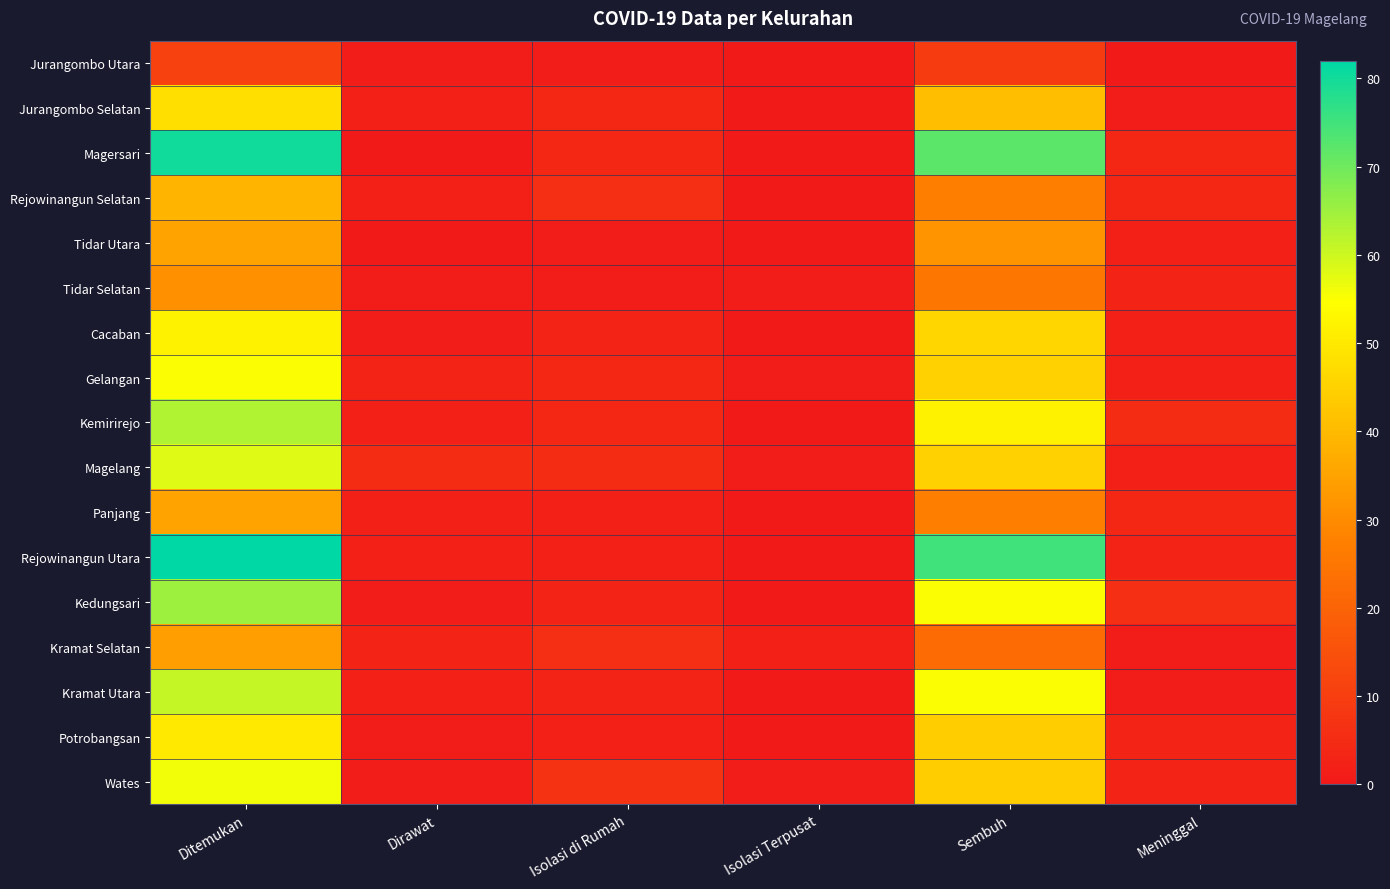

Reading left to right, list all the values displayed in this chart.

Jurangombo Utara: Ditemukan=11	Dirawat=1	Isolasi di Rumah=1	Isolasi Terpusat=0	Sembuh=9	Meninggal=0
Jurangombo Selatan: Ditemukan=48	Dirawat=2	Isolasi di Rumah=4	Isolasi Terpusat=0	Sembuh=41	Meninggal=1
Magersari: Ditemukan=80	Dirawat=0	Isolasi di Rumah=4	Isolasi Terpusat=0	Sembuh=72	Meninggal=4
Rejowinangun Selatan: Ditemukan=39	Dirawat=2	Isolasi di Rumah=6	Isolasi Terpusat=0	Sembuh=27	Meninggal=4
Tidar Utara: Ditemukan=35	Dirawat=0	Isolasi di Rumah=1	Isolasi Terpusat=0	Sembuh=32	Meninggal=2
Tidar Selatan: Ditemukan=31	Dirawat=1	Isolasi di Rumah=1	Isolasi Terpusat=1	Sembuh=25	Meninggal=3
Cacaban: Ditemukan=52	Dirawat=1	Isolasi di Rumah=3	Isolasi Terpusat=0	Sembuh=46	Meninggal=2
Gelangan: Ditemukan=55	Dirawat=3	Isolasi di Rumah=4	Isolasi Terpusat=1	Sembuh=45	Meninggal=2
Kemirirejo: Ditemukan=63	Dirawat=2	Isolasi di Rumah=4	Isolasi Terpusat=0	Sembuh=52	Meninggal=5
Magelang: Ditemukan=58	Dirawat=5	Isolasi di Rumah=5	Isolasi Terpusat=1	Sembuh=45	Meninggal=2
Panjang: Ditemukan=35	Dirawat=2	Isolasi di Rumah=2	Isolasi Terpusat=0	Sembuh=27	Meninggal=4
Rejowinangun Utara: Ditemukan=82	Dirawat=2	Isolasi di Rumah=2	Isolasi Terpusat=0	Sembuh=75	Meninggal=3
Kedungsari: Ditemukan=65	Dirawat=1	Isolasi di Rumah=3	Isolasi Terpusat=0	Sembuh=55	Meninggal=6
Kramat Selatan: Ditemukan=34	Dirawat=3	Isolasi di Rumah=6	Isolasi Terpusat=2	Sembuh=22	Meninggal=1
Kramat Utara: Ditemukan=61	Dirawat=2	Isolasi di Rumah=3	Isolasi Terpusat=0	Sembuh=55	Meninggal=1
Potrobangsan: Ditemukan=50	Dirawat=1	Isolasi di Rumah=2	Isolasi Terpusat=0	Sembuh=44	Meninggal=3
Wates: Ditemukan=56	Dirawat=1	Isolasi di Rumah=7	Isolasi Terpusat=1	Sembuh=44	Meninggal=3